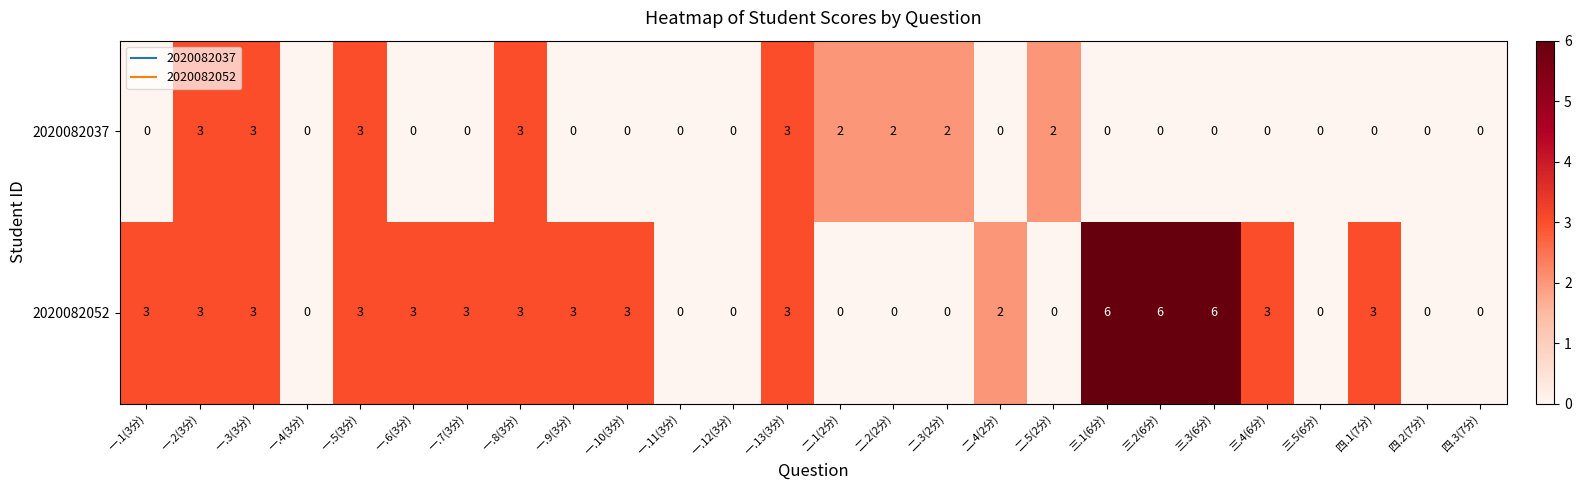

Count the number of categories in the chart.

26